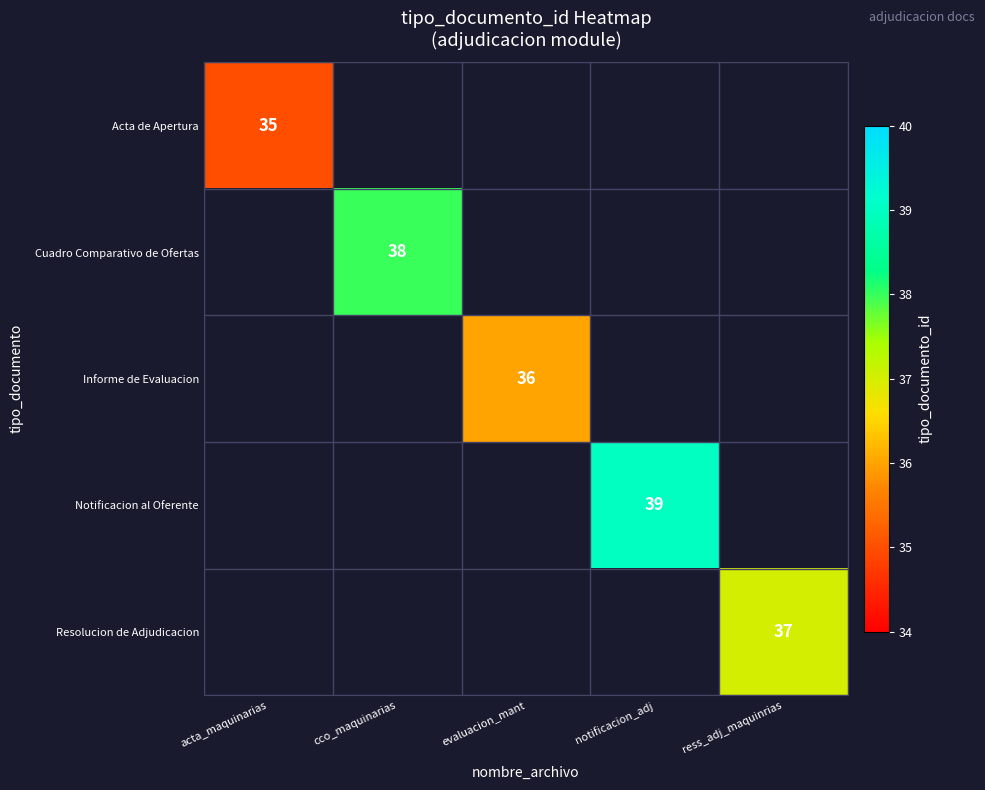

The value of Cuadro Comparativo de Ofertas at cco_maquinarias is 56. True or false?

False